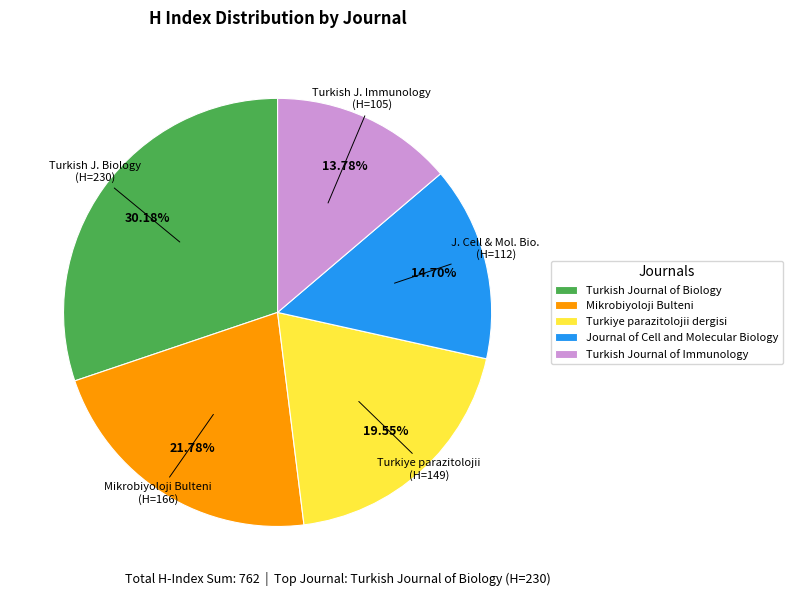

To the nearest percent, what is the combined percentage of Turkish Journal of Biology and Turkiye parazitolojii dergisi?

50%